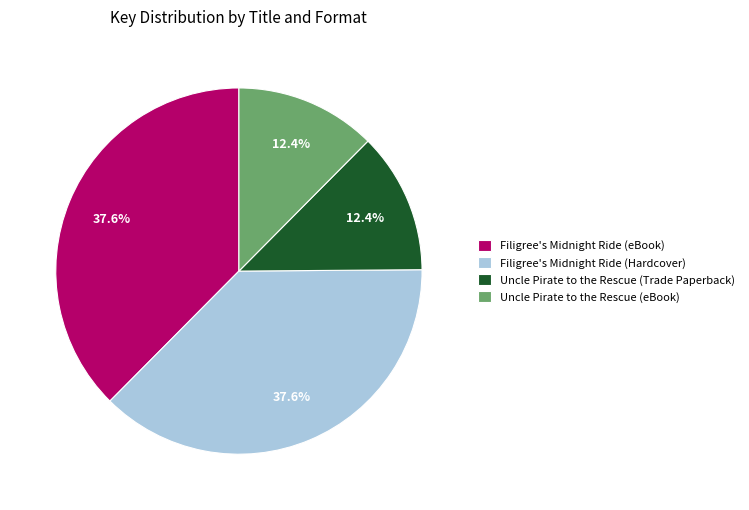

To the nearest percent, what portion does Uncle Pirate to the Rescue (eBook) represent?

12%